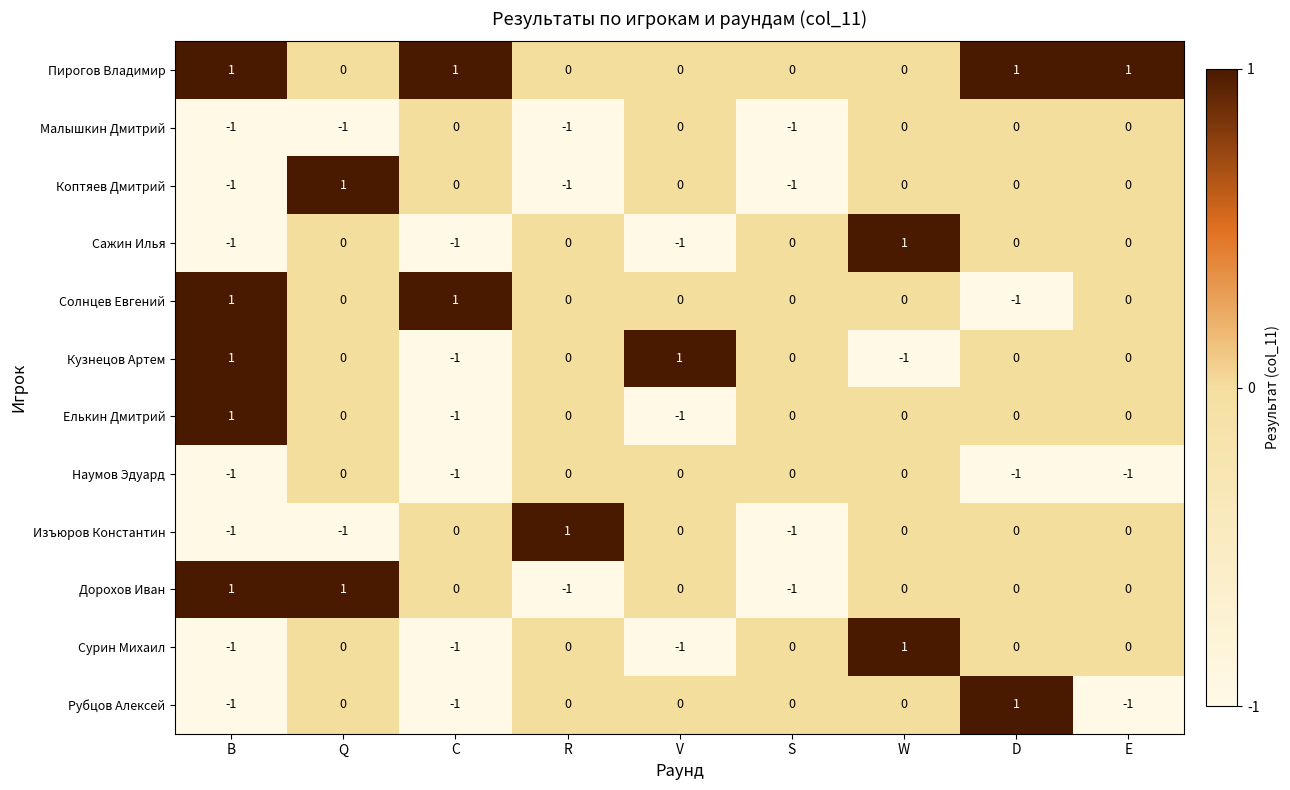

Is it true that Елькин Дмитрий equals -1 at D?

False